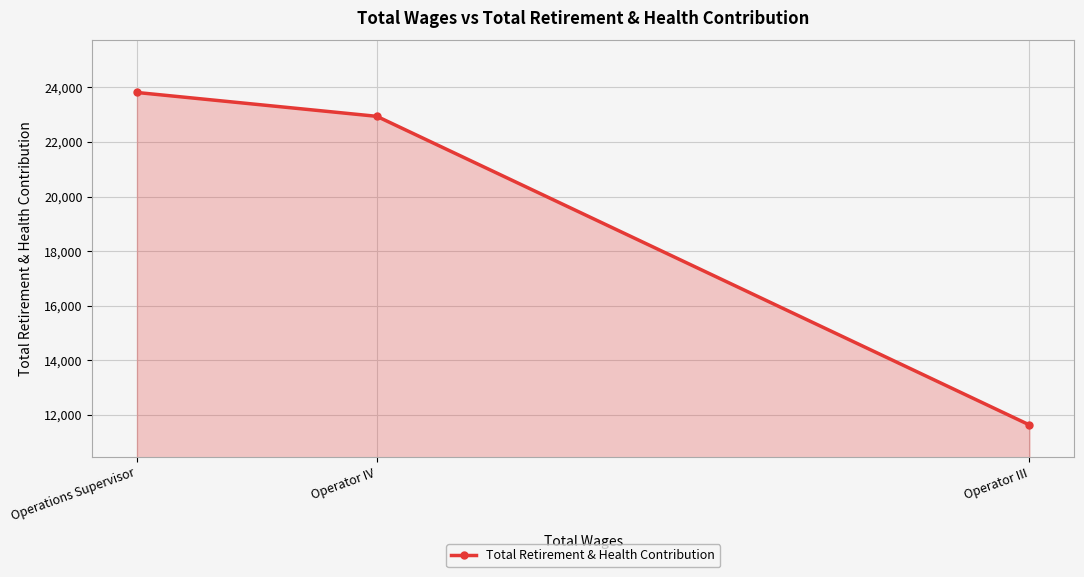

Reading left to right, transcribe all the data shown in this chart.

Operations Supervisor=23811	Operator IV=22937	Operator III=11630